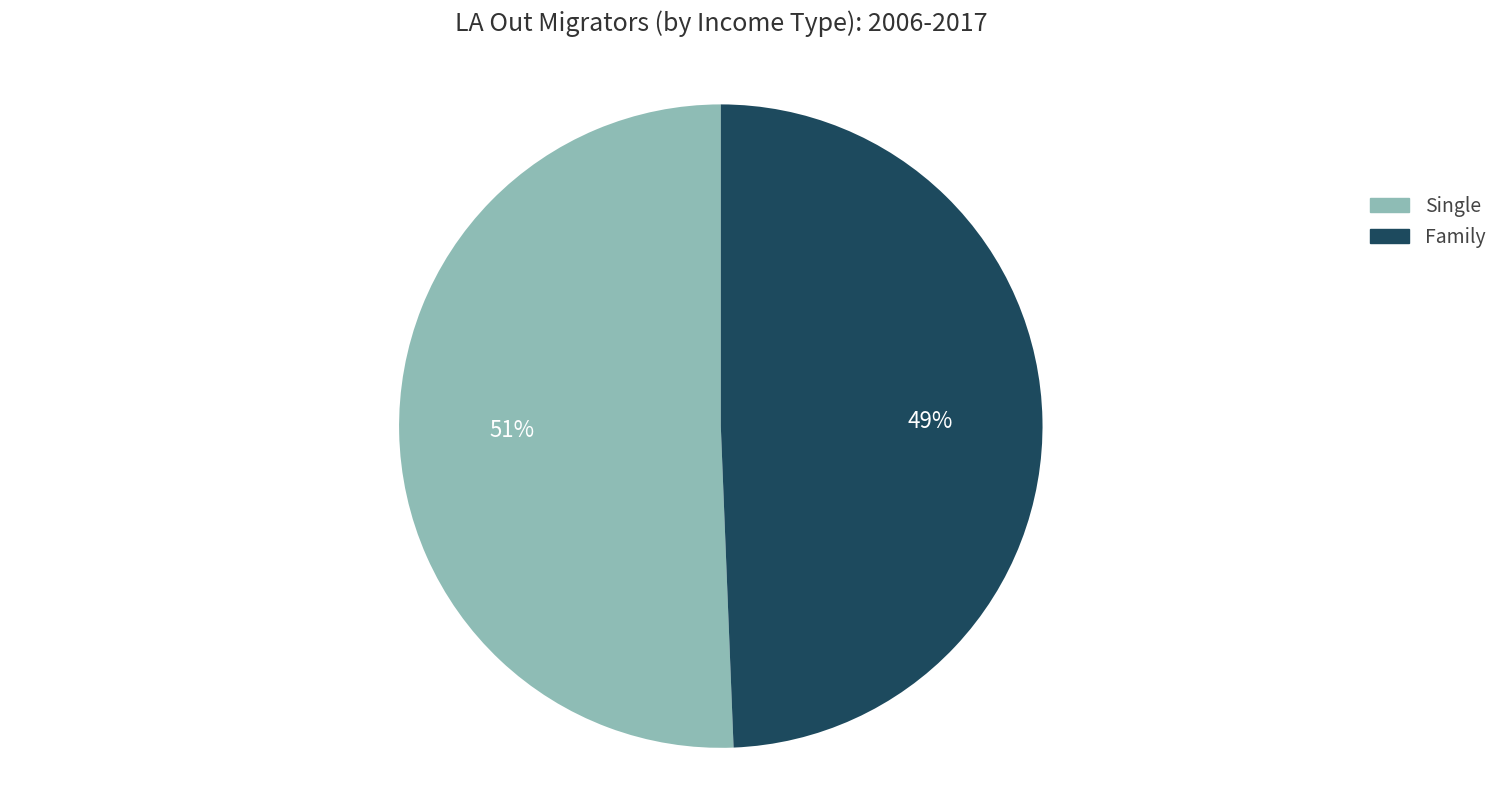

To the nearest percent, what is the average slice percentage?

50%